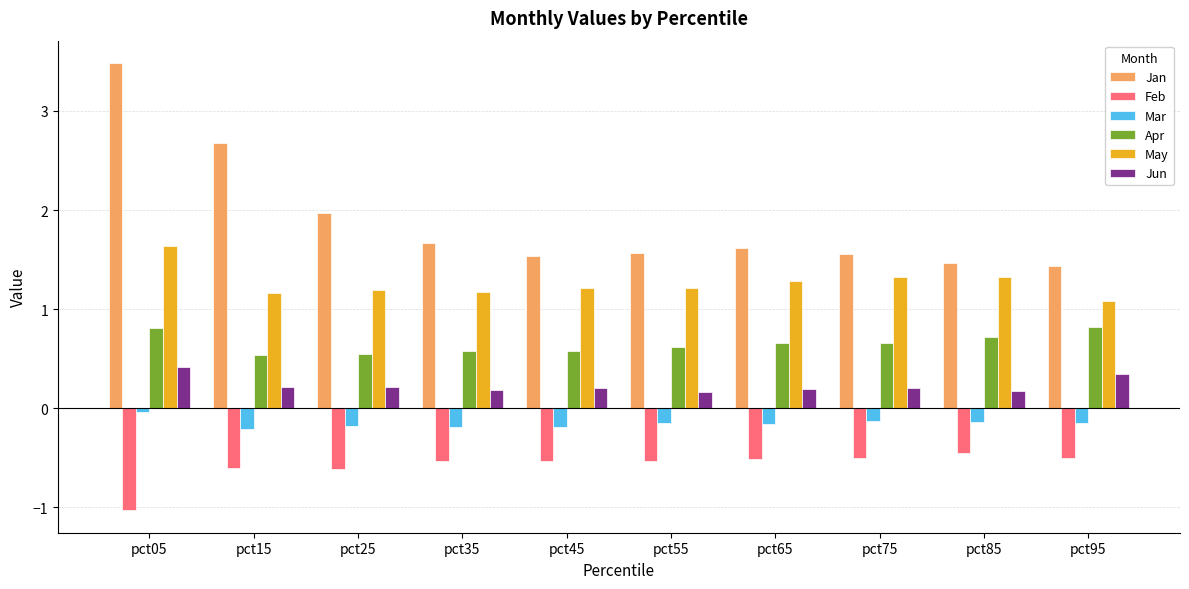

The Jan series shows 0.6 at pct65. True or false?

False